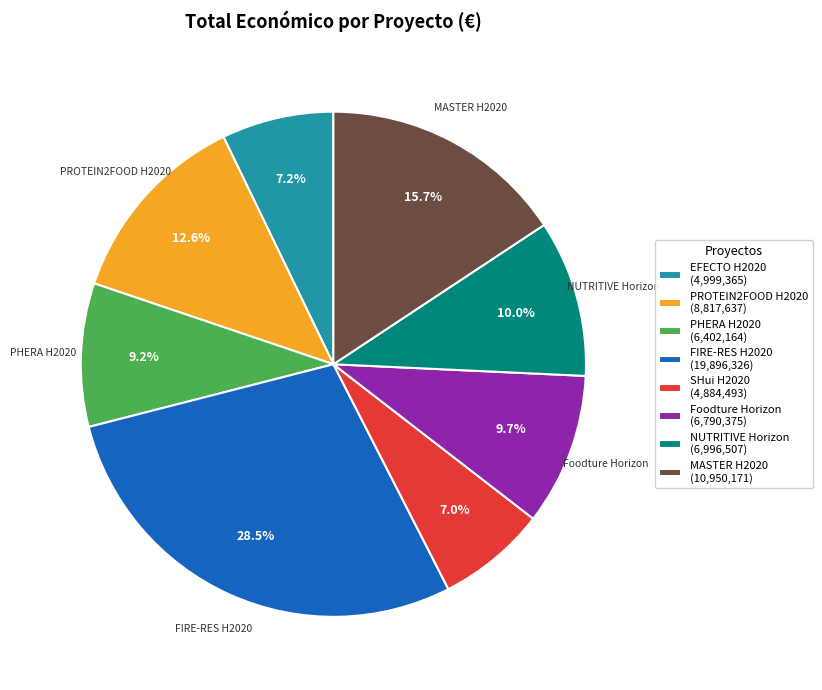

How many segments does this pie chart have?

8